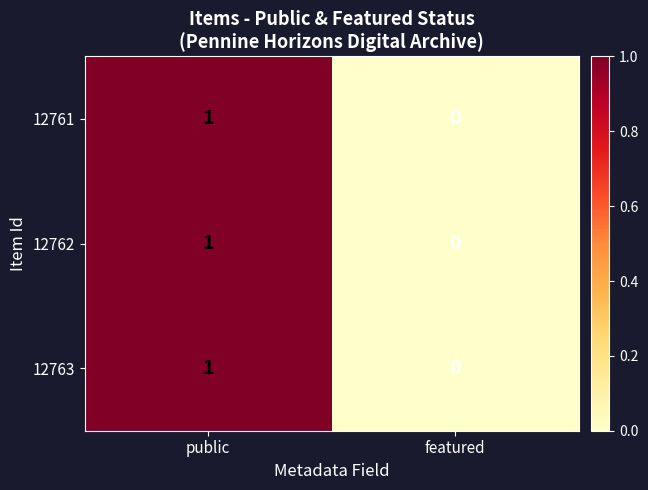

Count the number of categories in the chart.

2